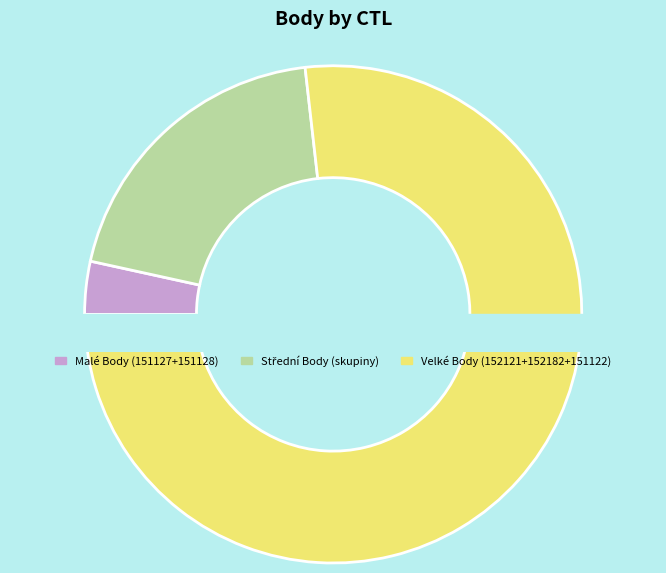

How much of the chart is everything except 151122?

83.7%